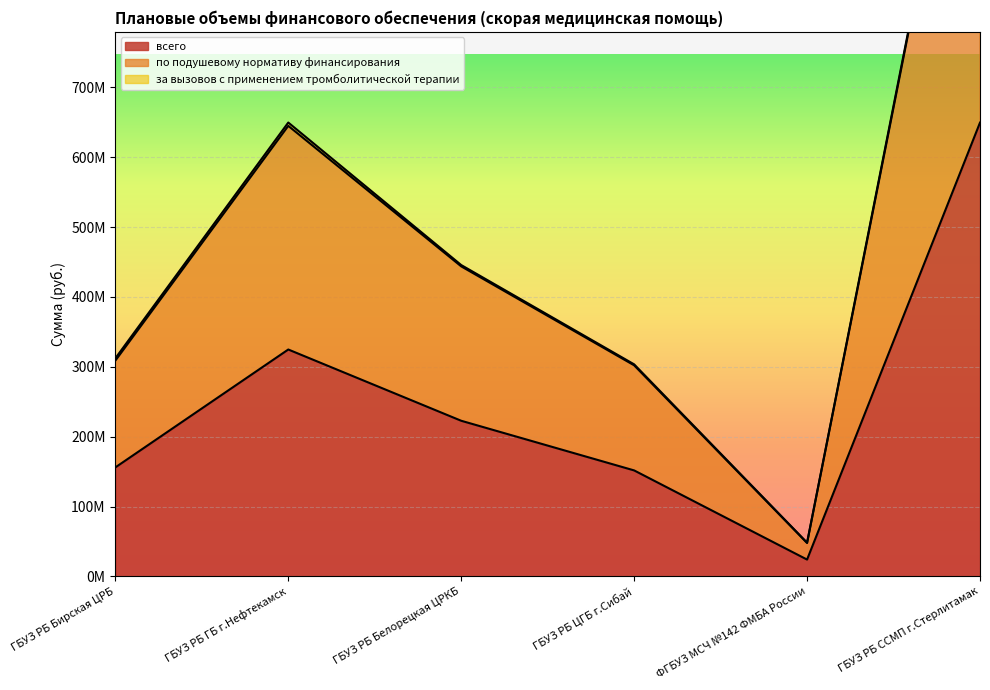

Between ГБУЗ РБ Бирская ЦРБ and ГБУЗ РБ ГБ г.Нефтекамск, which is larger?

ГБУЗ РБ ГБ г.Нефтекамск